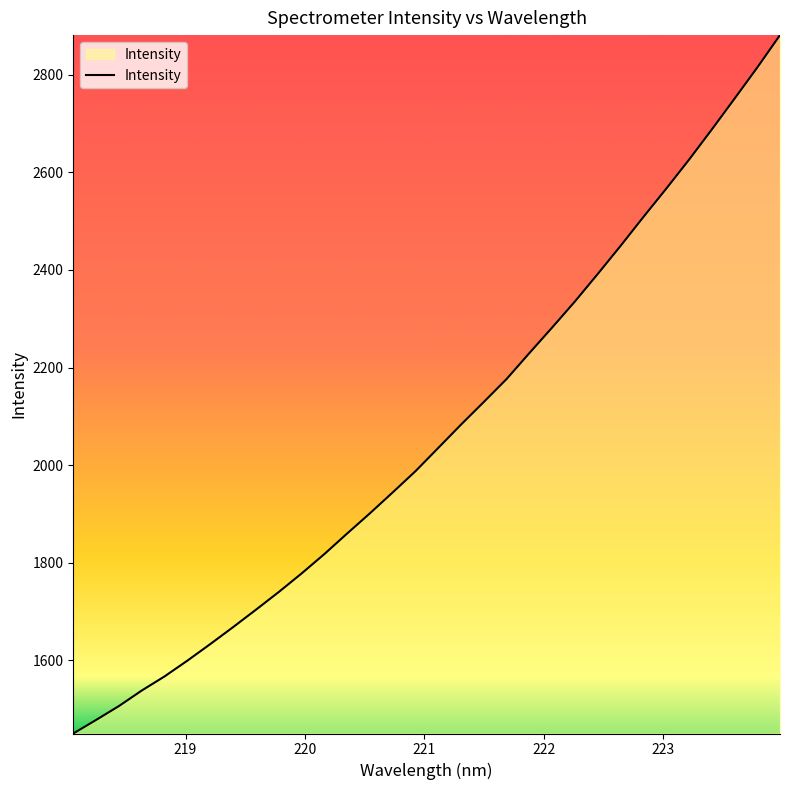

True or false: there are more than 1 points higher than both neighbors.

False